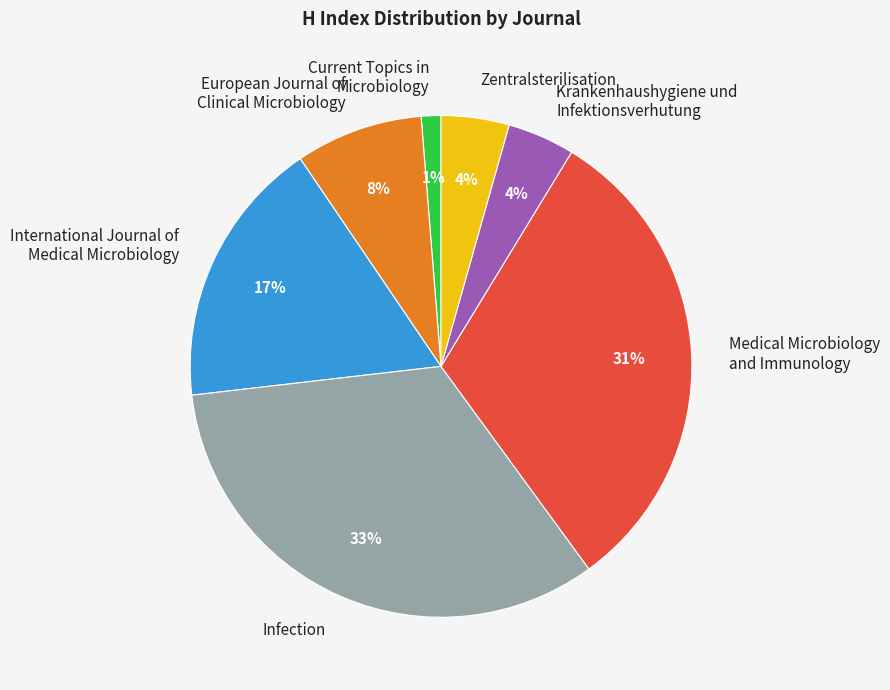

Is Krankenhaushygiene und Infektionsverhutung the majority of the pie?

No